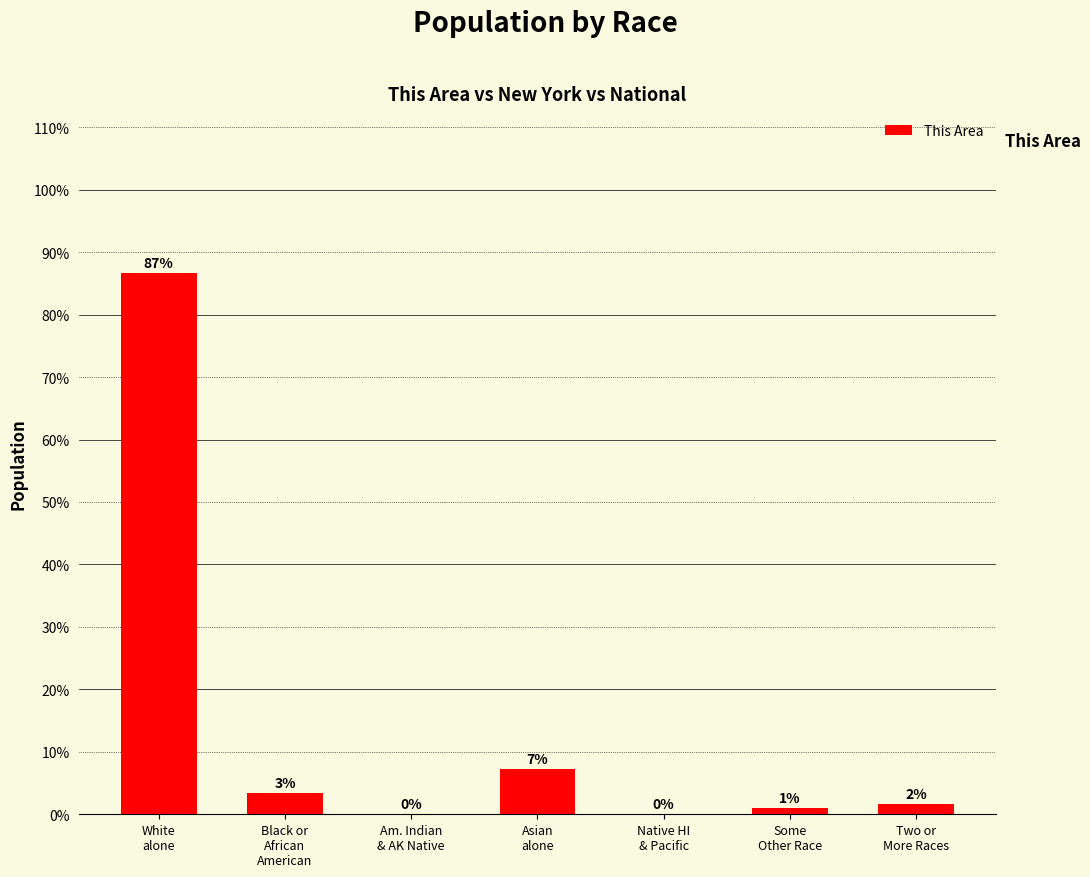

Which label corresponds to the largest value in the chart?

White
alone